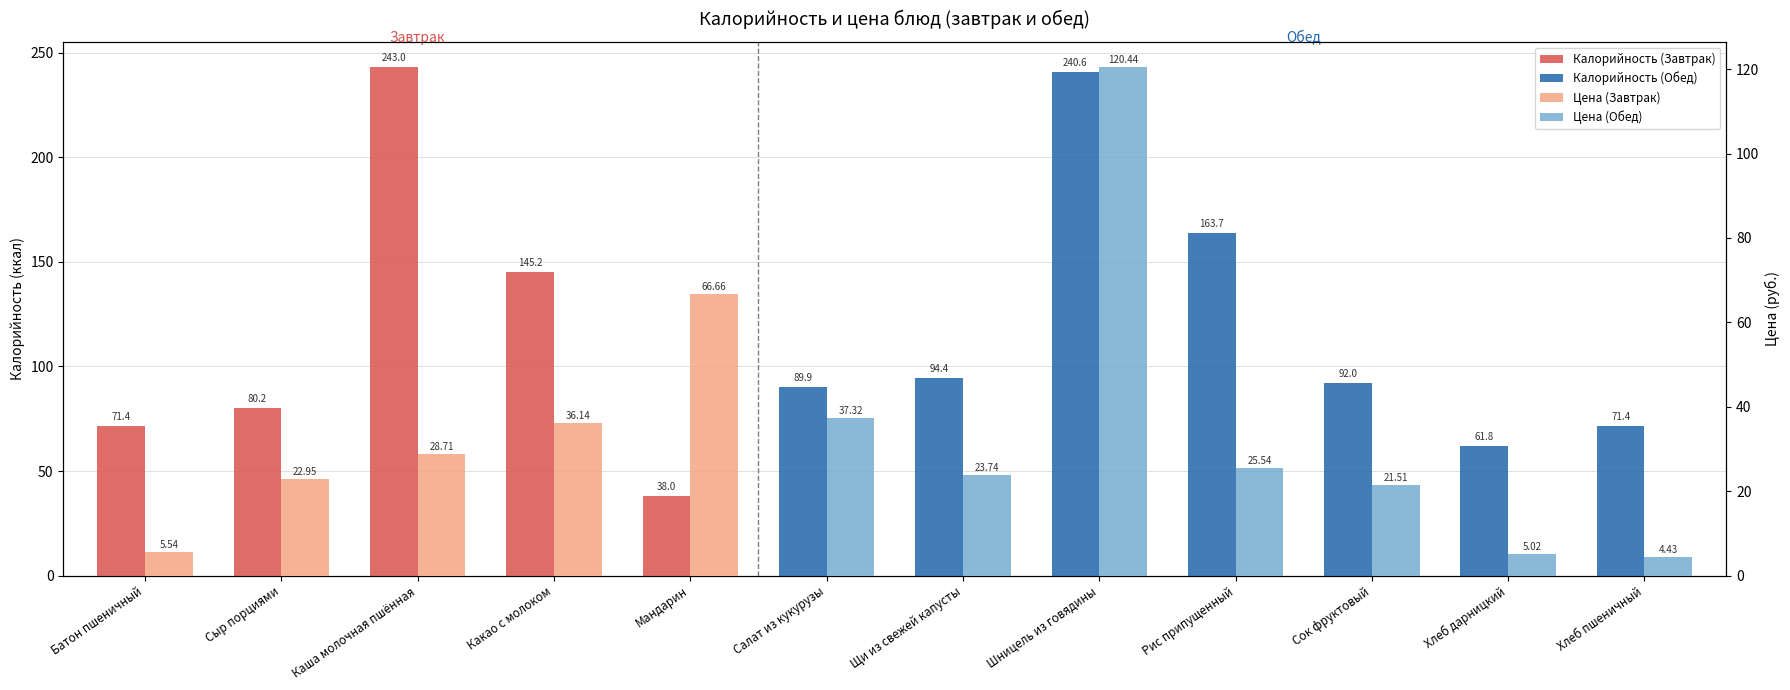

What is the sum of the Цена (руб.) values at Хлеб дарницкий and Рис припущенный?

30.6